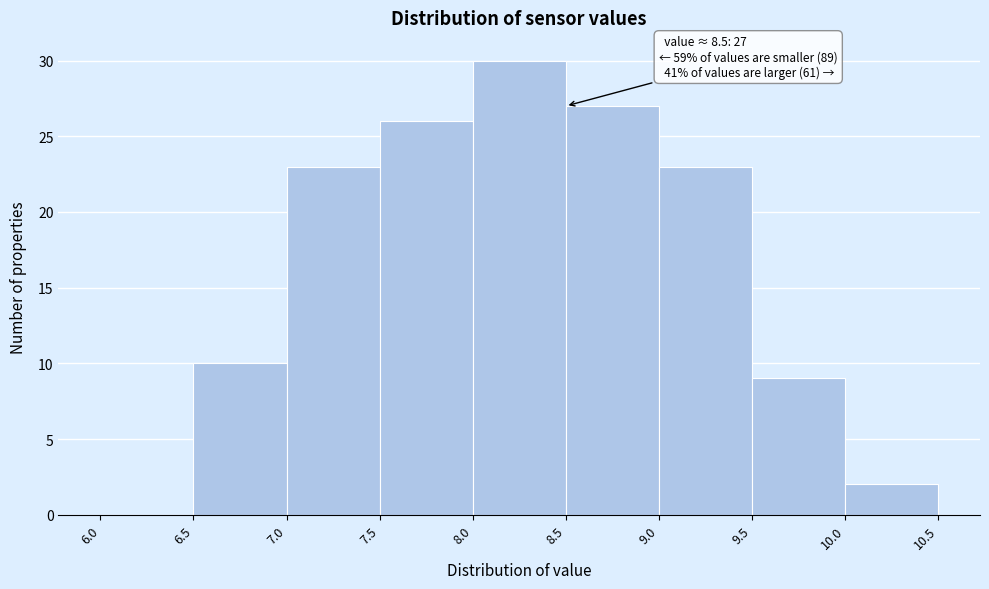

Over which range of the x-axis is the bar tallest?

8.0 to 8.5